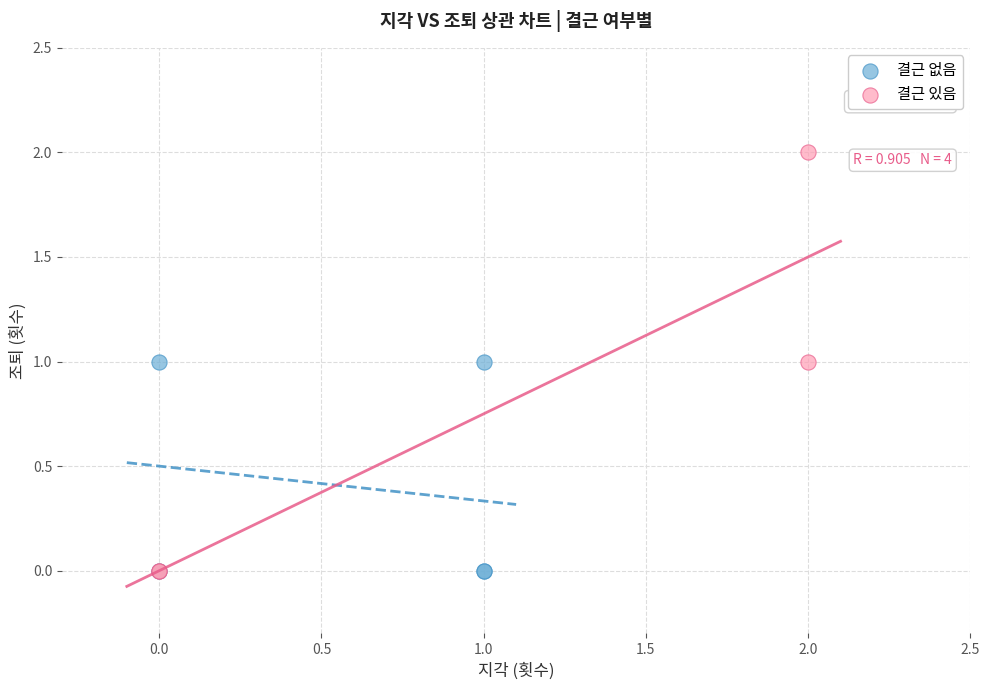

Which series has the largest Y range (max minus min)?

결근 있음